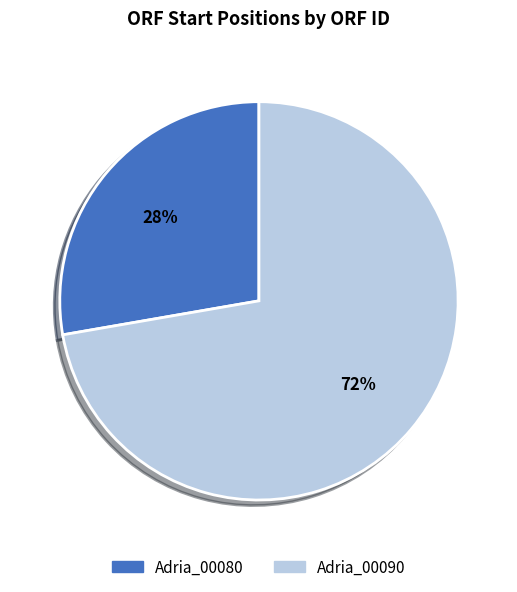

Count the number of slices in the pie.

2